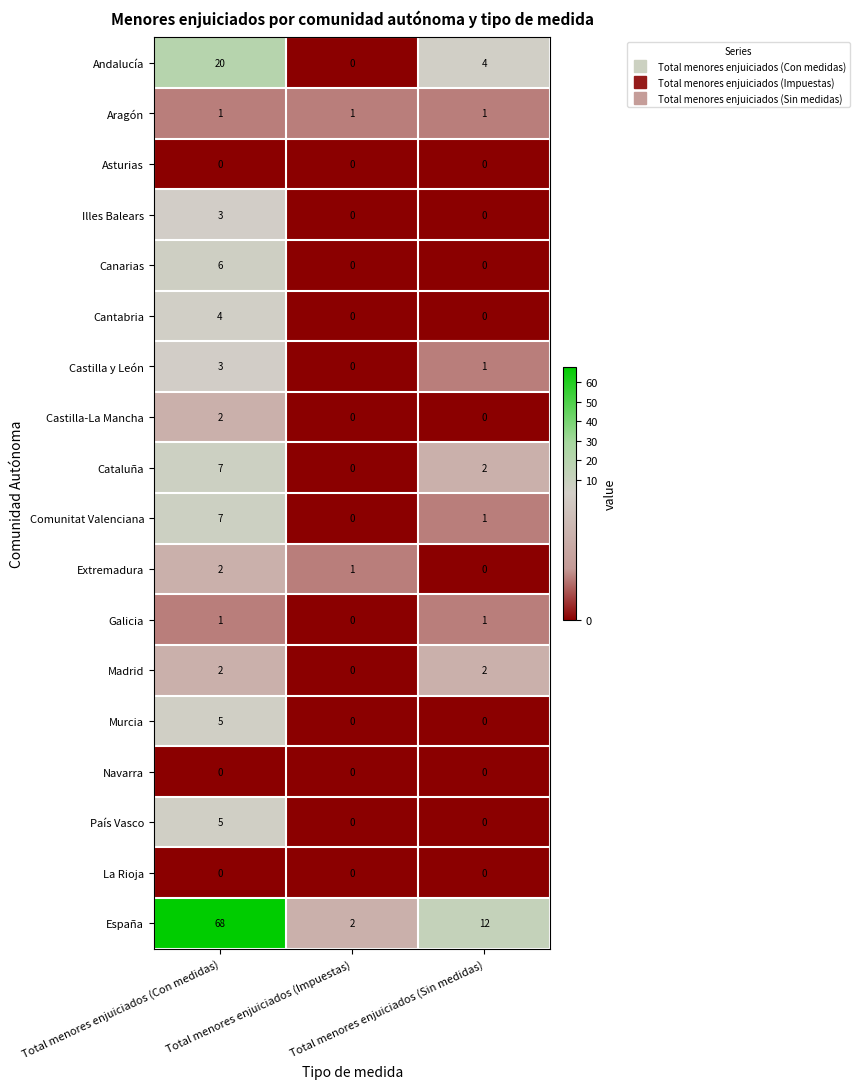

What is the maximum value shown in the chart?

68